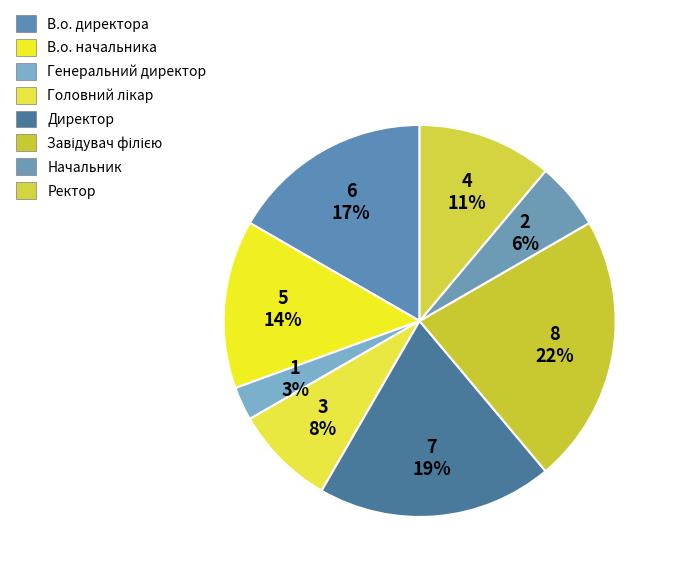

To the nearest percent, what is the combined percentage of В.о. начальника and Головний лікар?

22%